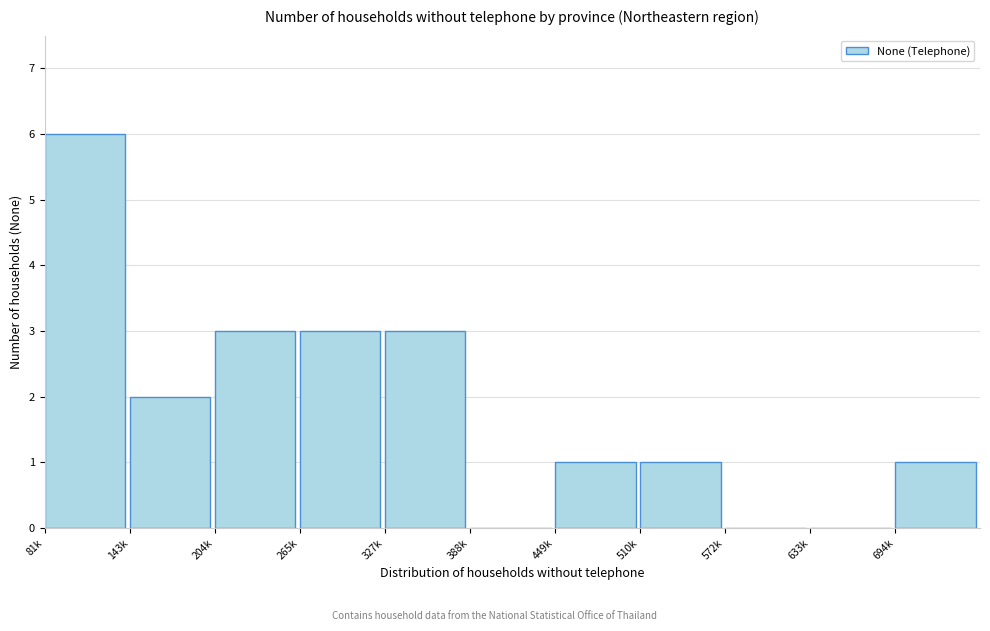

Reading right to left, extract all data points from this chart.

694k=1	633k=0	572k=0	510k=1	449k=1	388k=0	327k=3	265k=3	204k=3	143k=2	81k=6